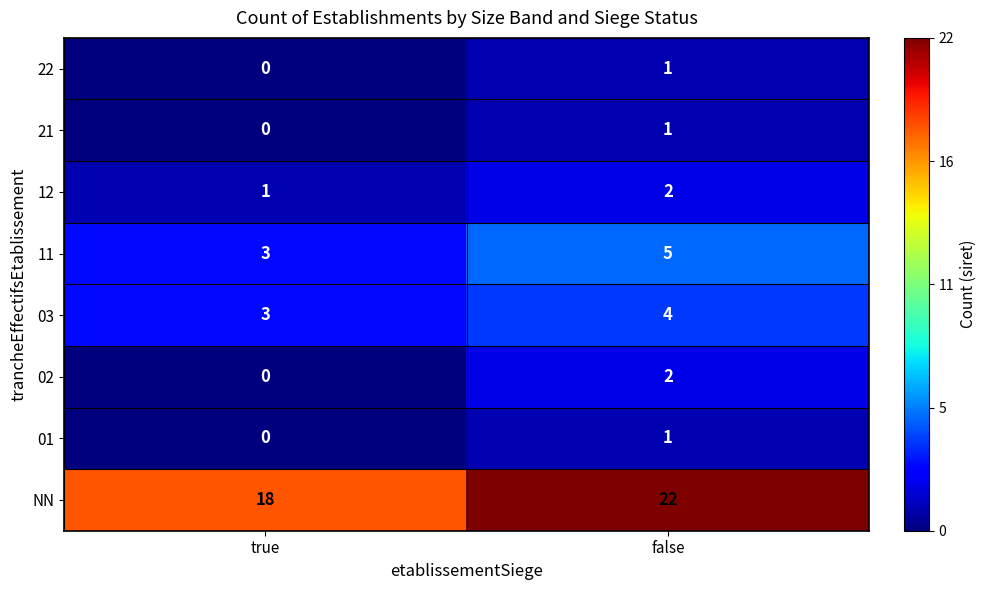

At which label is 21 closest to 0?

true